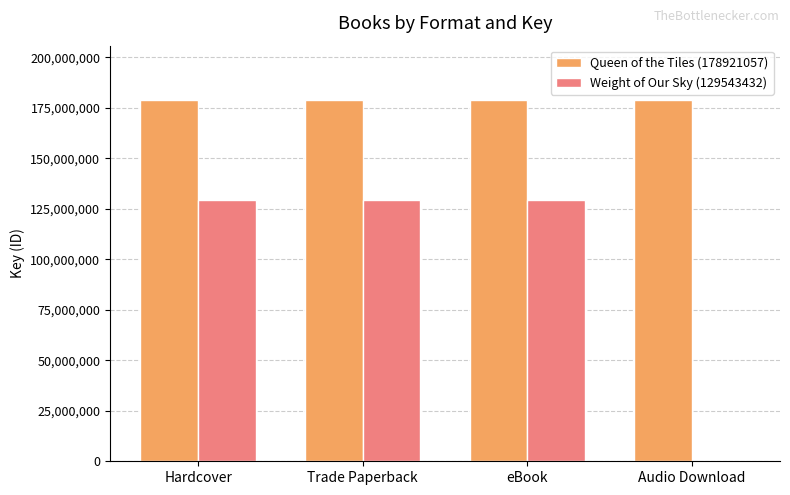

Reading left to right, transcribe all the data shown in this chart.

Queen of the Tiles (178921057): 178921057	178921057	178921057	178921057
Weight of Our Sky (129543432): 129543432	129543432	129543432	0